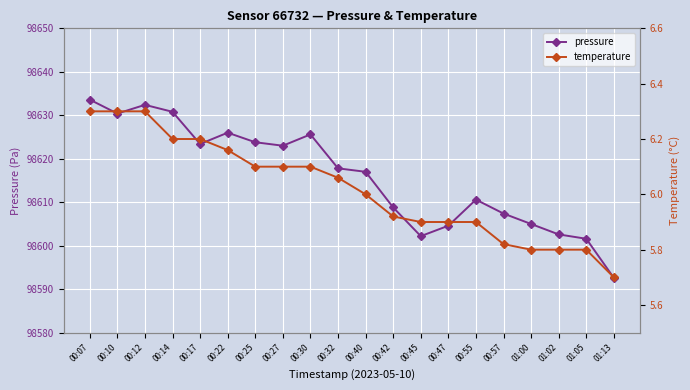

At how many categories does at least one series exceed 97202?

20